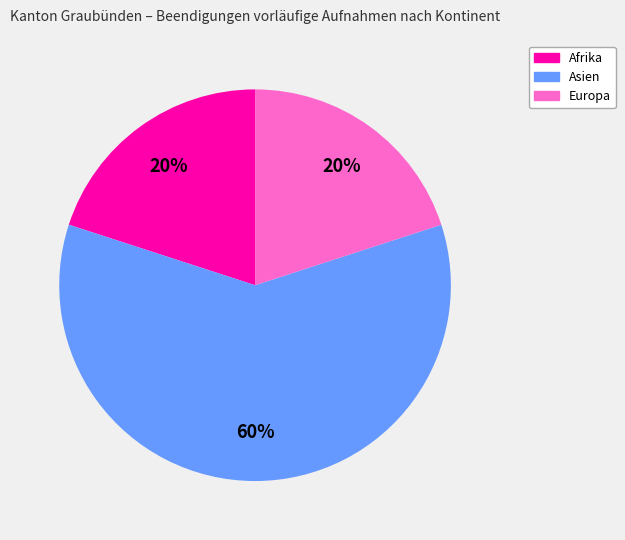

The Afrika slice represents 15% of the pie. True or false?

False